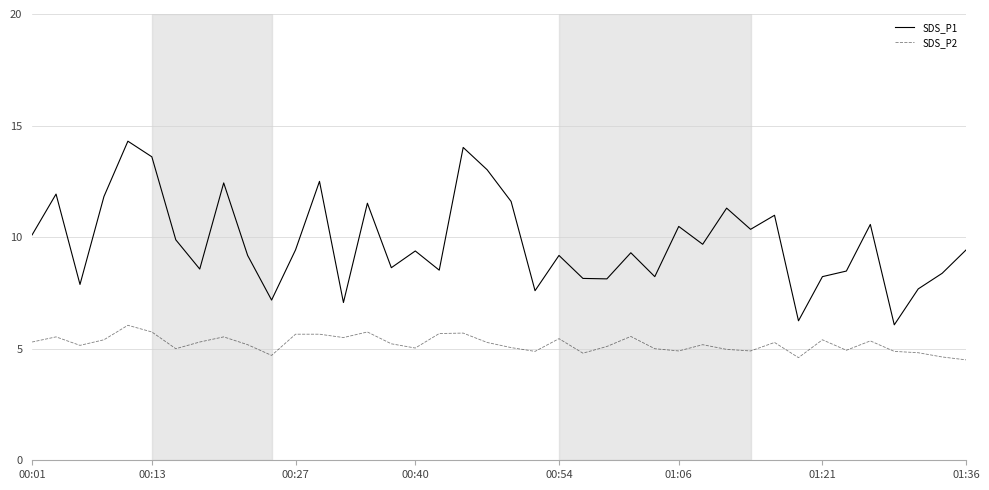

Which series has the largest total across all categories?

SDS_P1